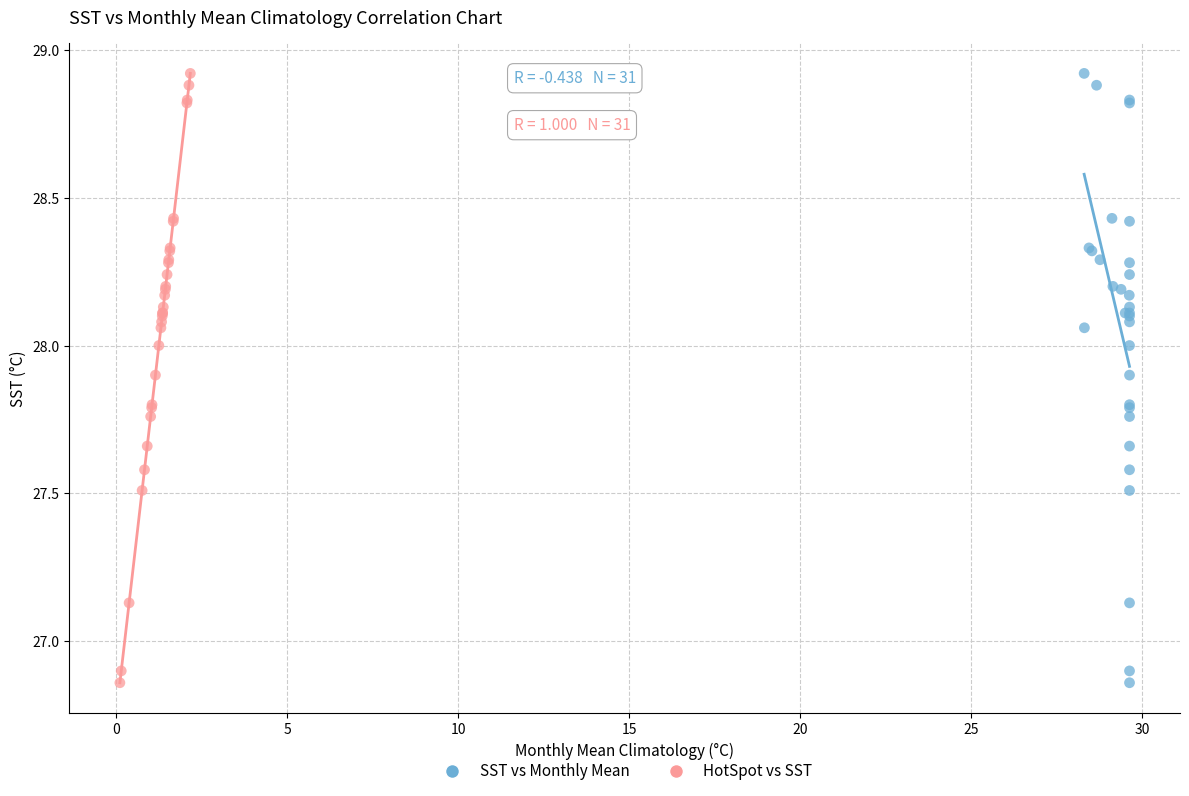

What are all the series names shown in the legend?

SST vs Monthly Mean, HotSpot vs SST